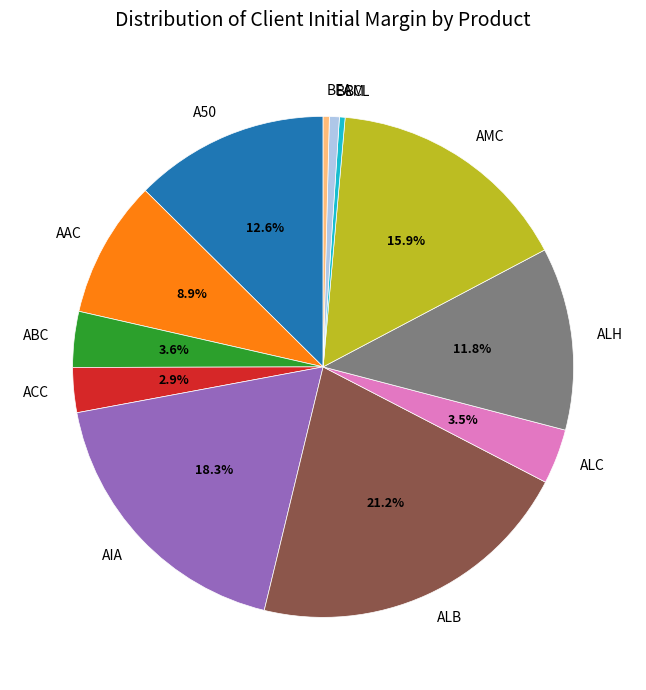

Combined, do ACC and AAC account for over 50%?

No